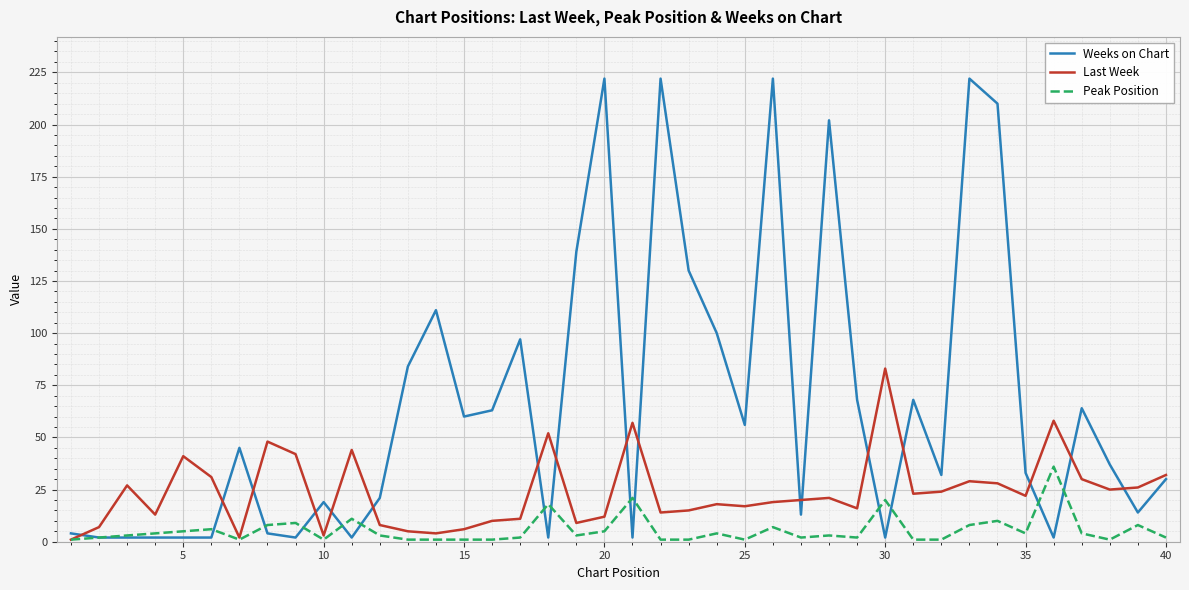

Rank the series by their maximum value, from highest to lowest.

Weeks on Chart, Last Week, Peak Position